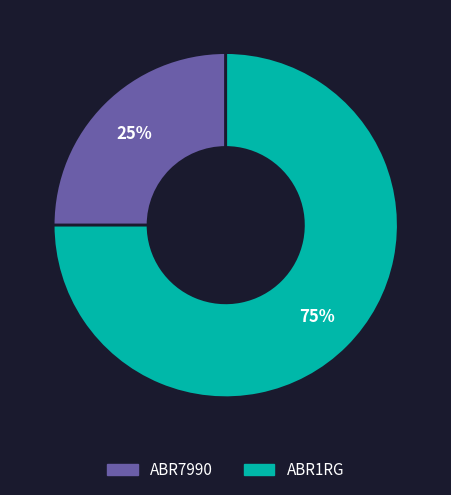

Is it true that ABR7990 is 25% of the pie?

True